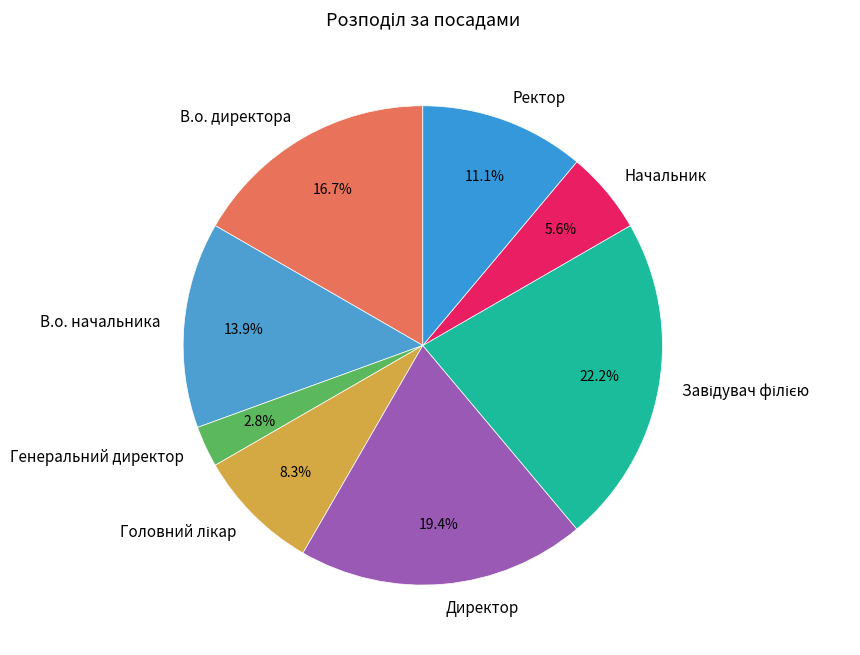

How much of the chart is everything except Начальник?

94.4%